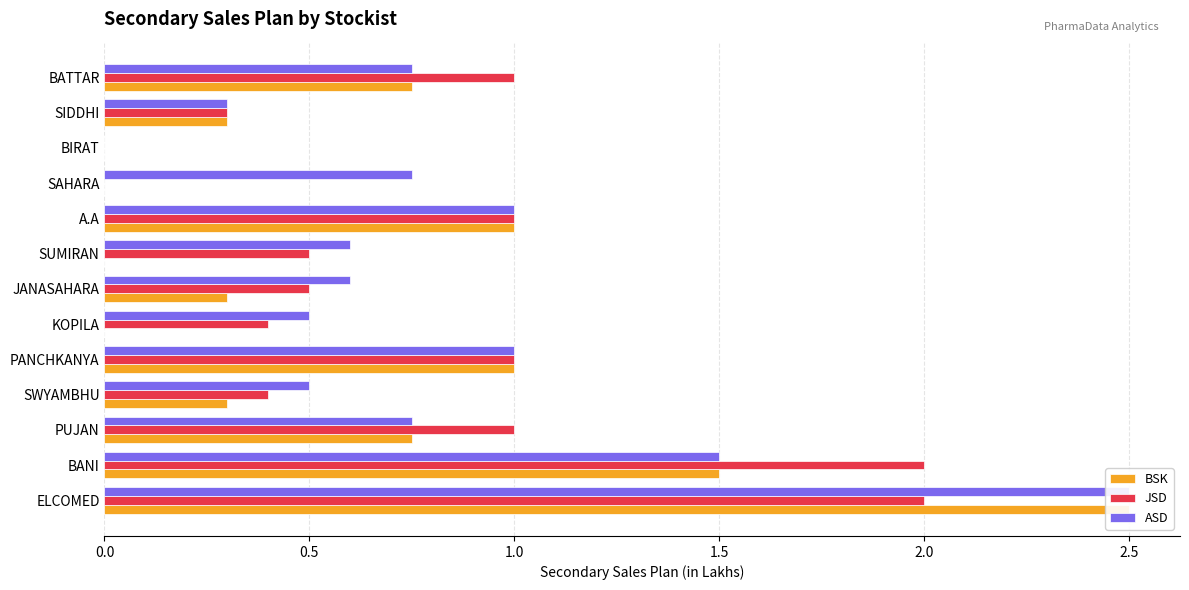

At how many categories does at least one series exceed 1?

2